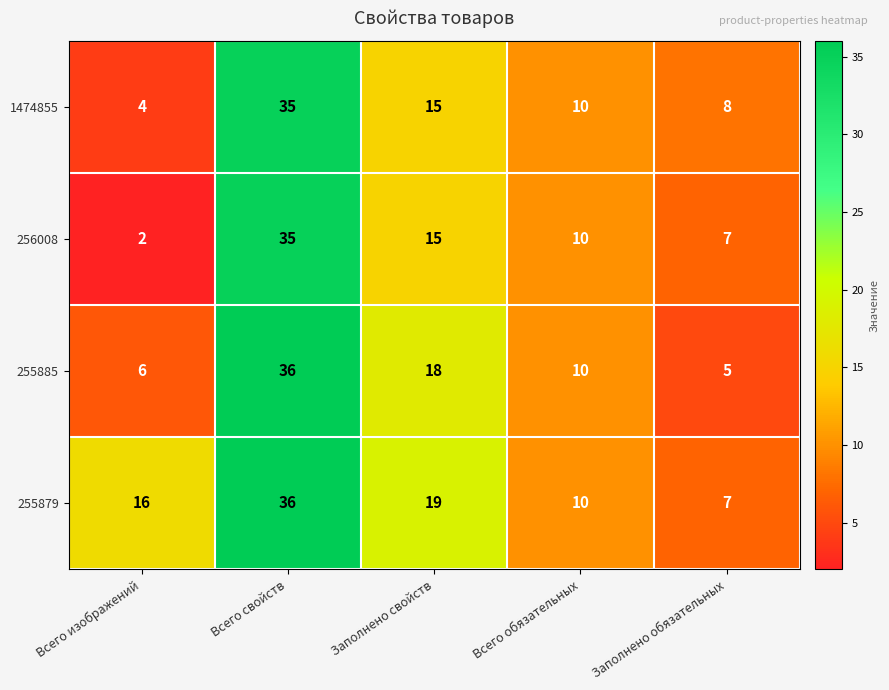

Which category has the highest value across all series?

Всего свойств